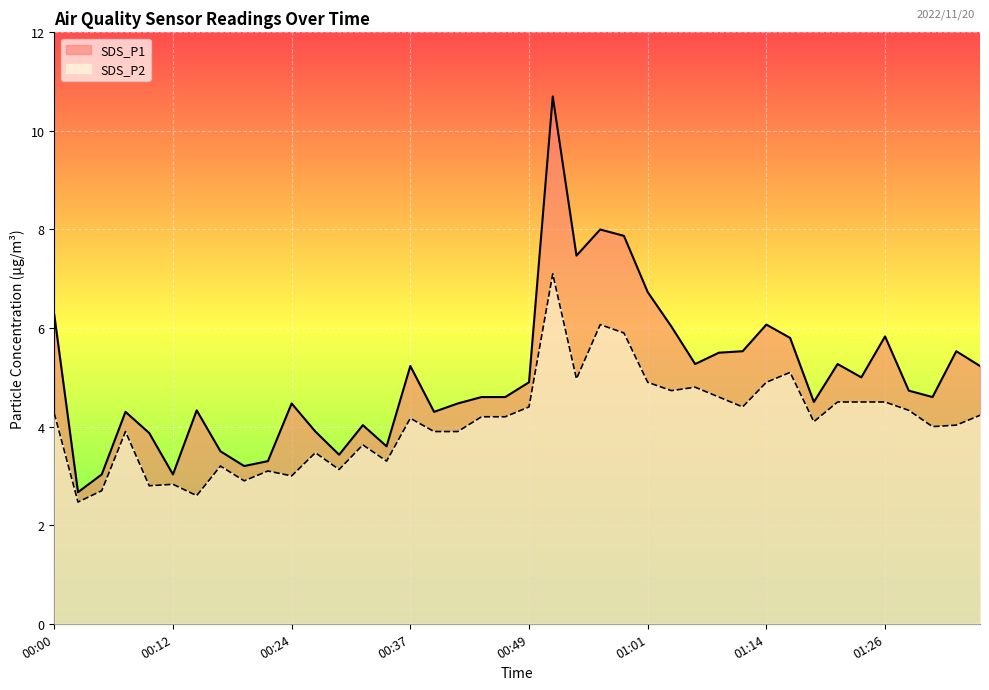

Reading left to right, what are all the values shown in this chart?

SDS_P1: 6.3	2.7	3.0	4.3	3.9	3.0	4.3	3.5	3.2	3.3	4.5	3.9	3.4	4.0	3.6	5.2	4.3	4.5	4.6	4.6	4.9	10.7	7.5	8.0	7.9	6.7	6.0	5.3	5.5	5.5	6.1	5.8	4.5	5.3	5.0	5.8	4.7	4.6	5.5	5.2
SDS_P2: 4.3	2.5	2.7	3.9	2.8	2.8	2.6	3.2	2.9	3.1	3.0	3.5	3.1	3.6	3.3	4.2	3.9	3.9	4.2	4.2	4.4	7.1	5.0	6.1	5.9	4.9	4.7	4.8	4.6	4.4	4.9	5.1	4.1	4.5	4.5	4.5	4.3	4.0	4.0	4.2